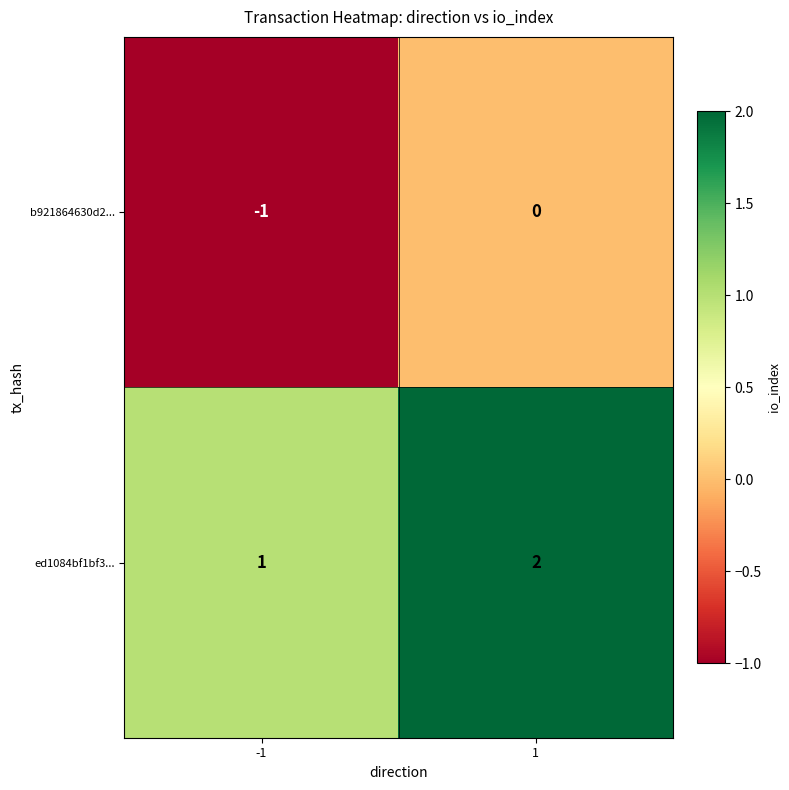

The value of ed1084bf1bf3... at 1 is 2. True or false?

True